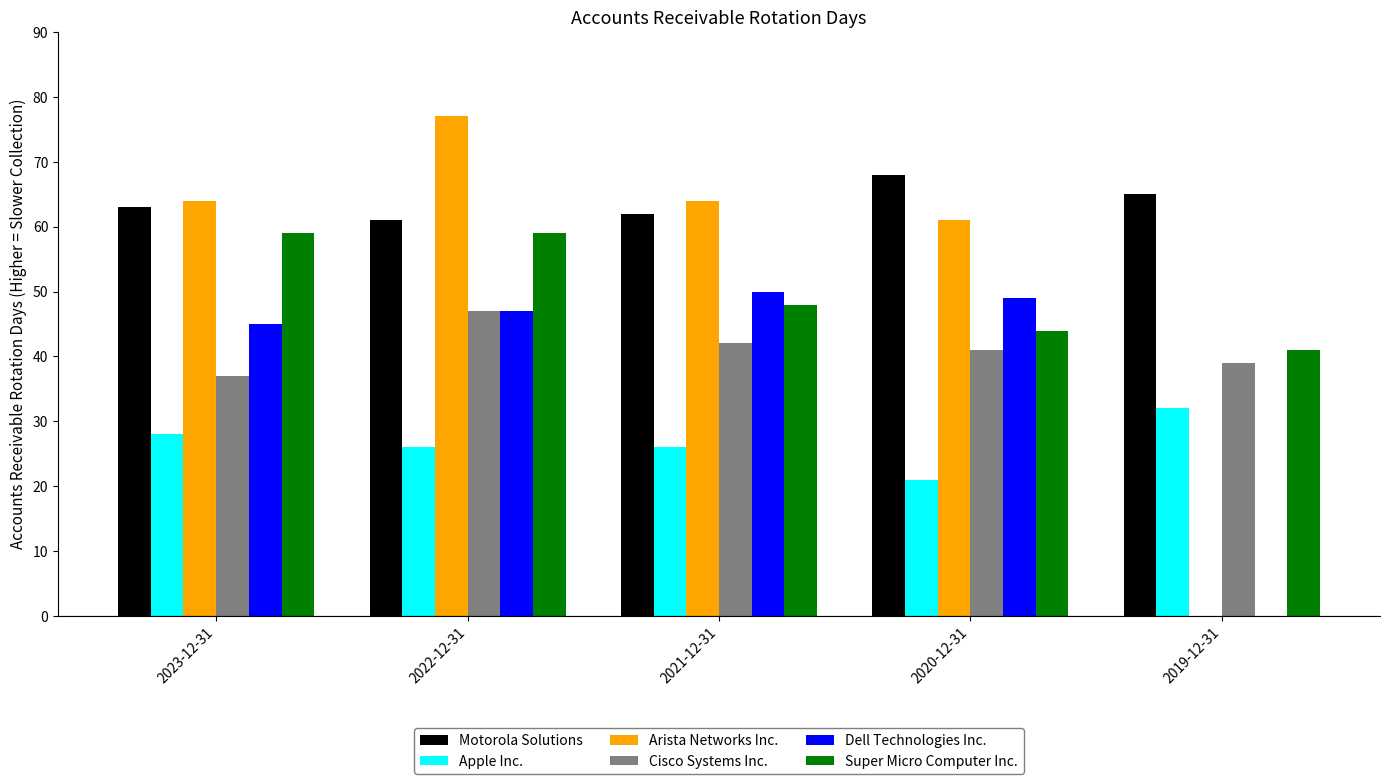

How many series are shown in this chart?

6